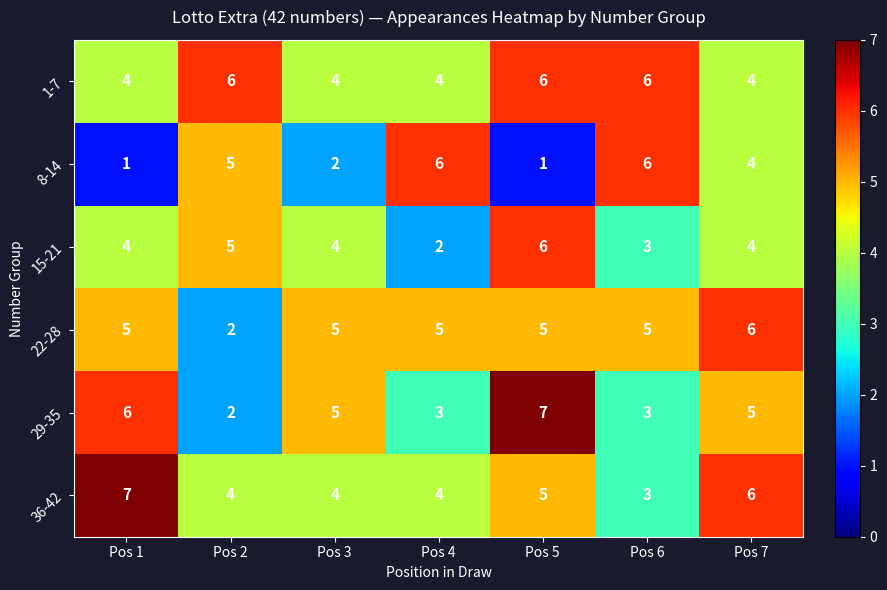

What is the approximate value of 1-7 at Pos 1?

4